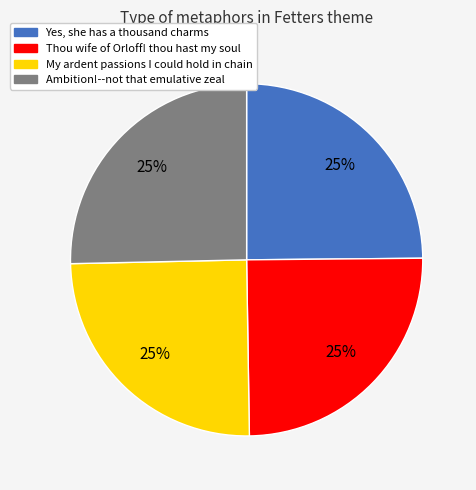

Does Yes, she has a thousand charms represent more than half of the total?

No